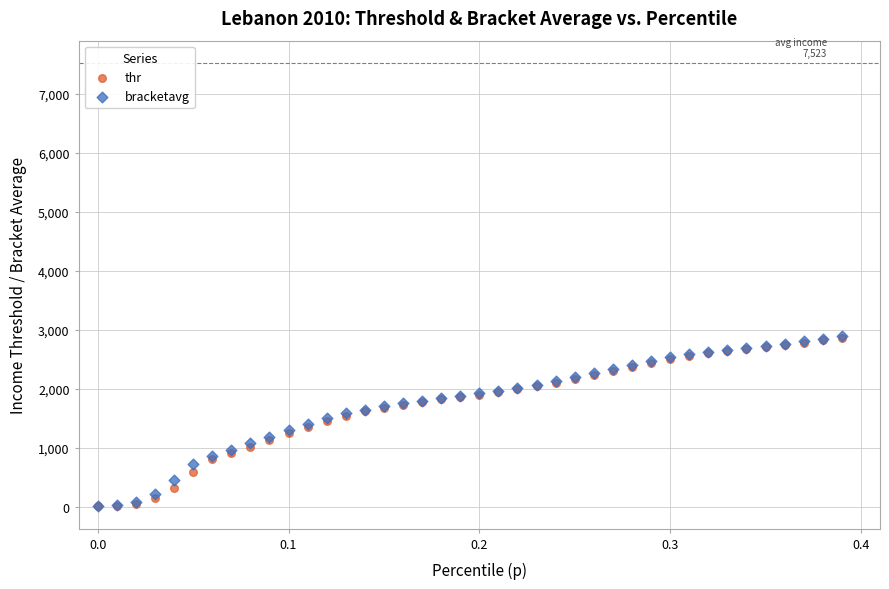

What are all the series names shown in the legend?

thr, bracketavg